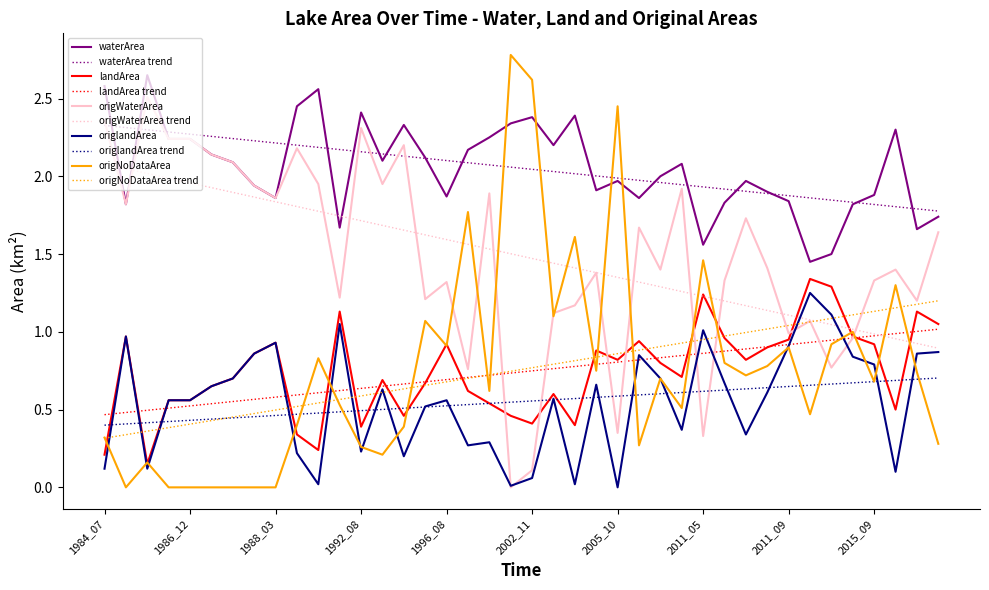

Which series has the widest spread of values?

origNoDataArea